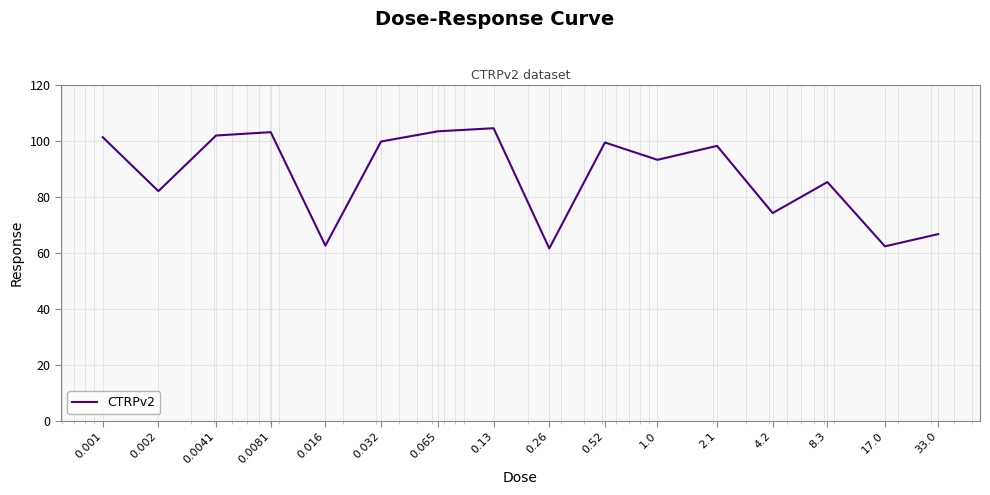

What is the maximum value shown in the chart?

104.4